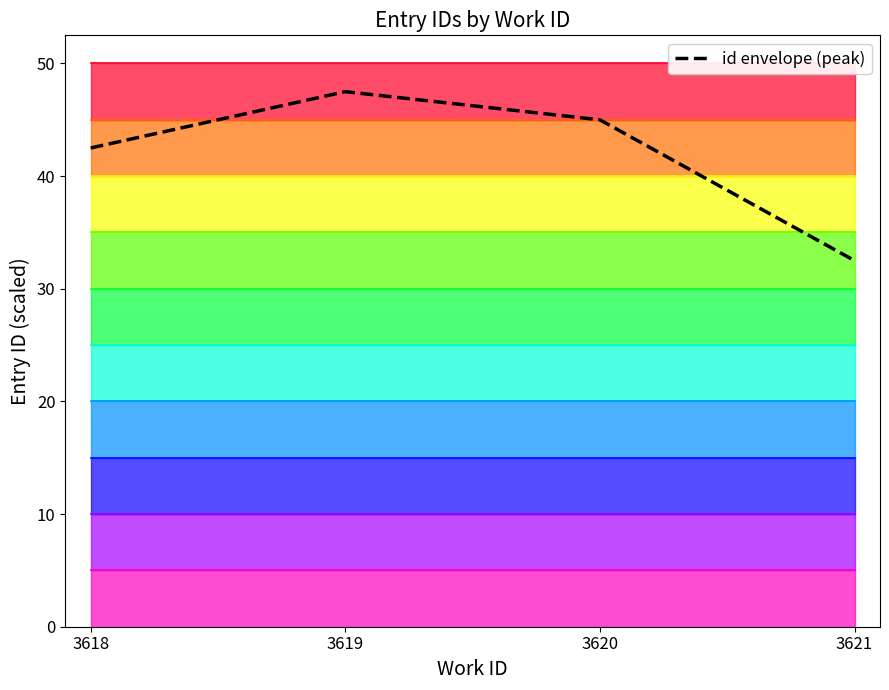

What is the value of the 3rd point from the left?

45.0